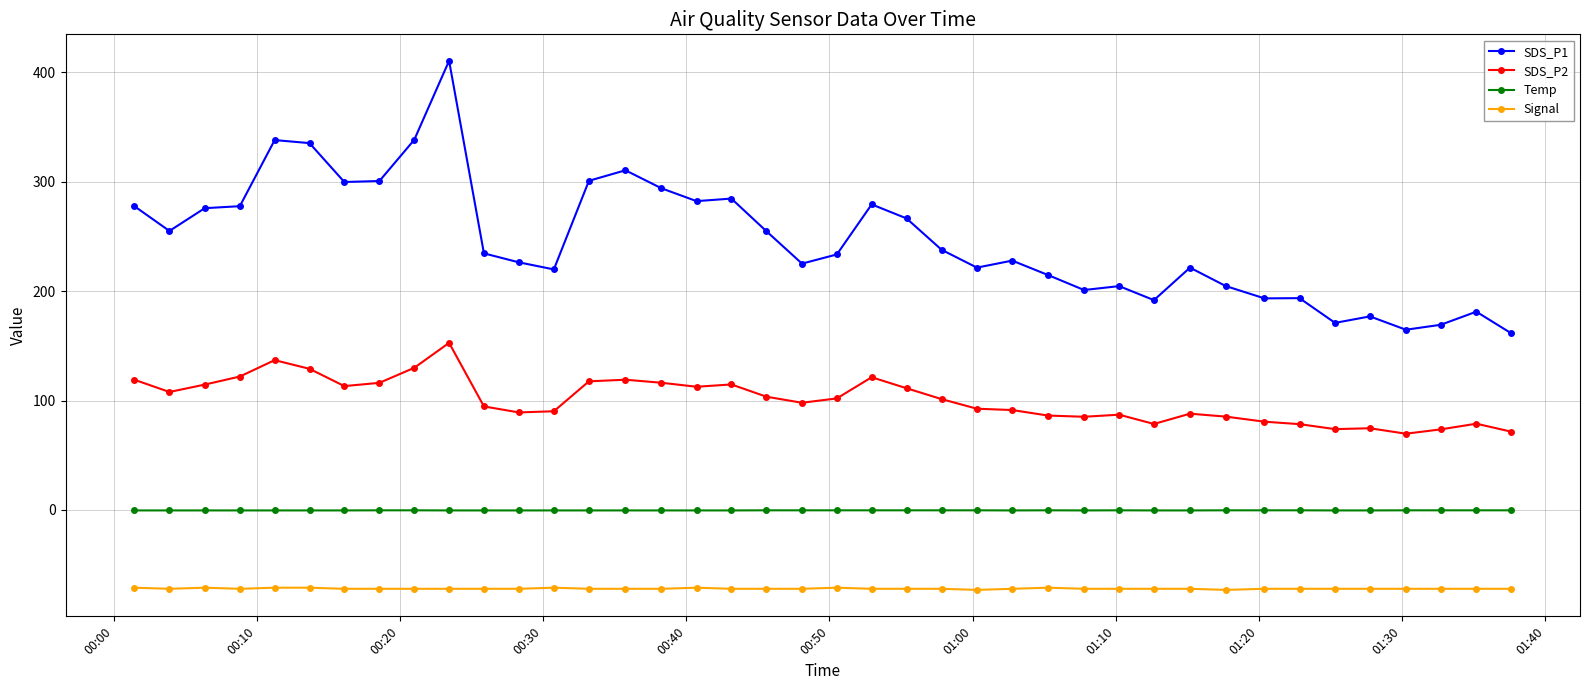

What are all the series names shown in the legend?

SDS_P1, SDS_P2, Temp, Signal